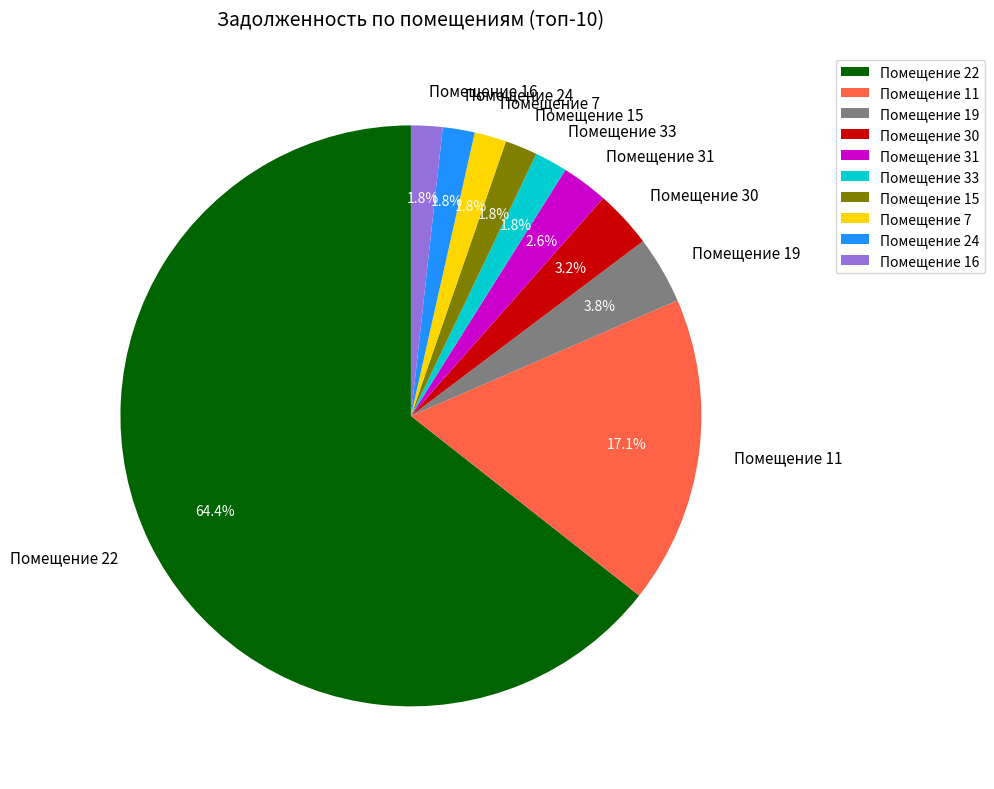

Which category has the biggest portion of the pie?

Помещение 22